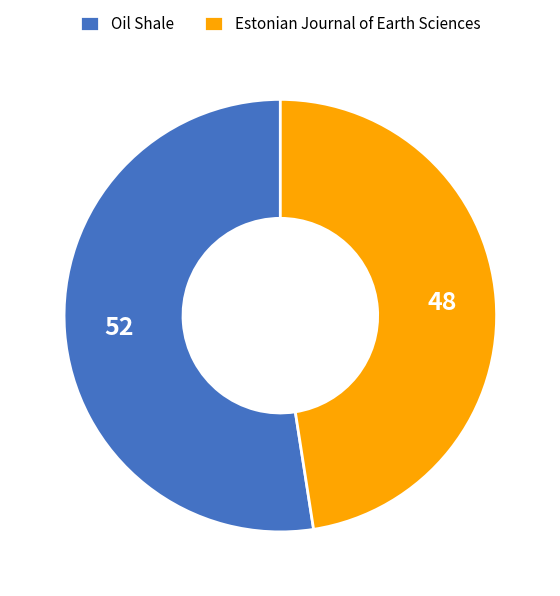

The Estonian Journal of Earth Sciences slice represents 38% of the pie. True or false?

False